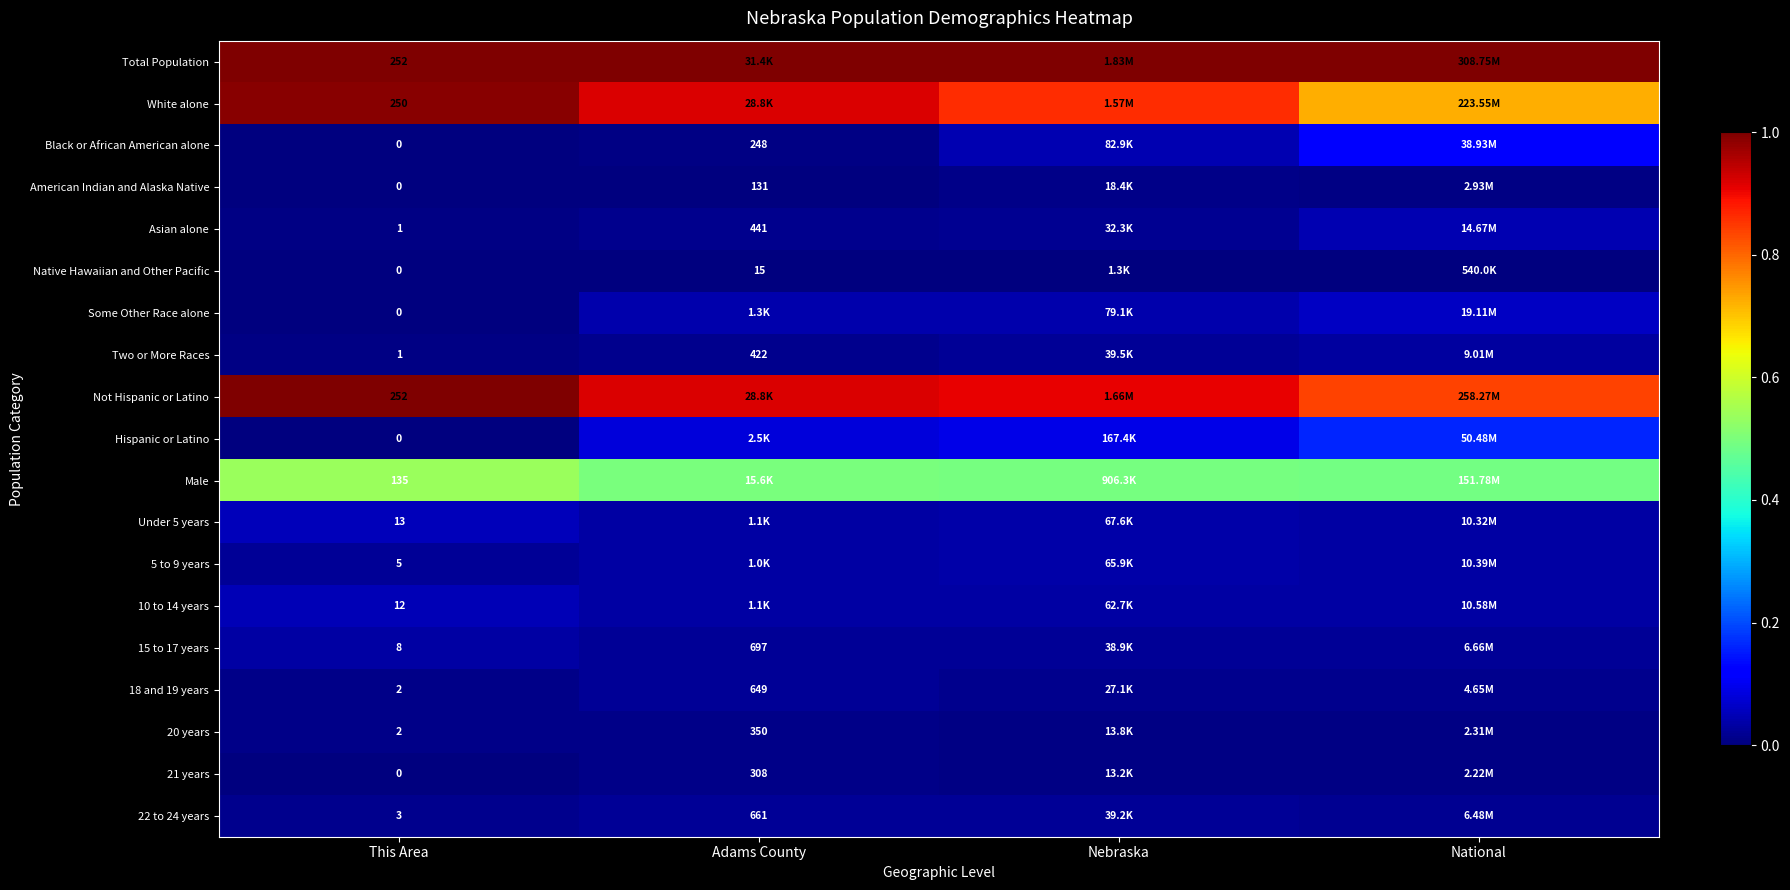

Is the value of 5 to 9 years at This Area greater than the value of Native Hawaiian and Other Pacific at This Area?

Yes